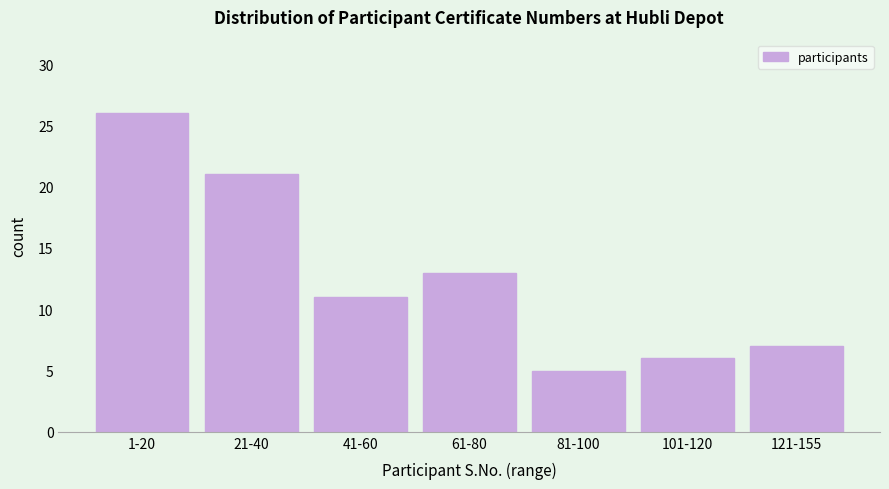

Reading right to left, transcribe all the data shown in this chart.

7	6	5	13	11	21	26